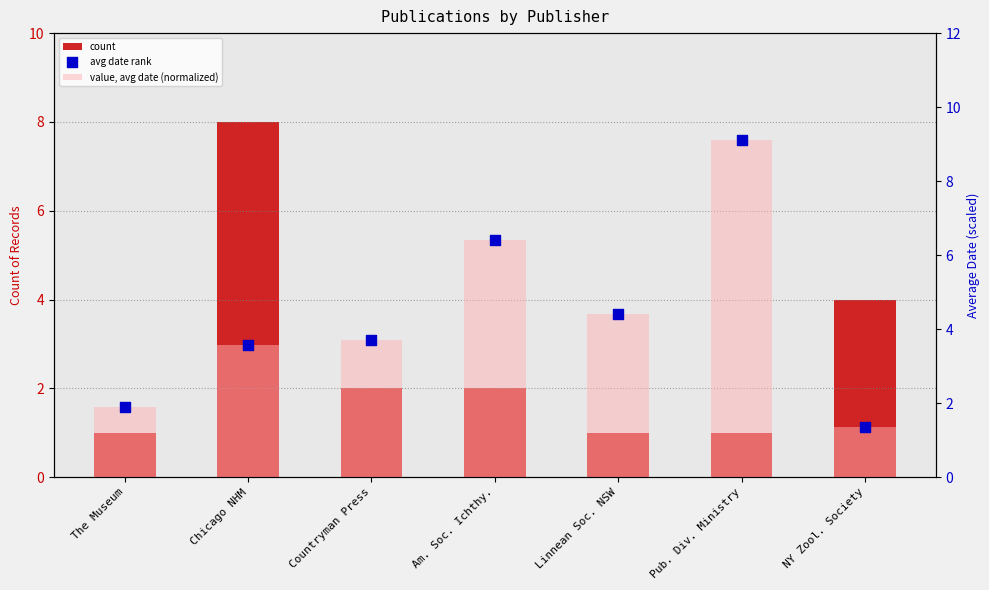

Which series has the largest total across all categories?

value, avg date (normalized)